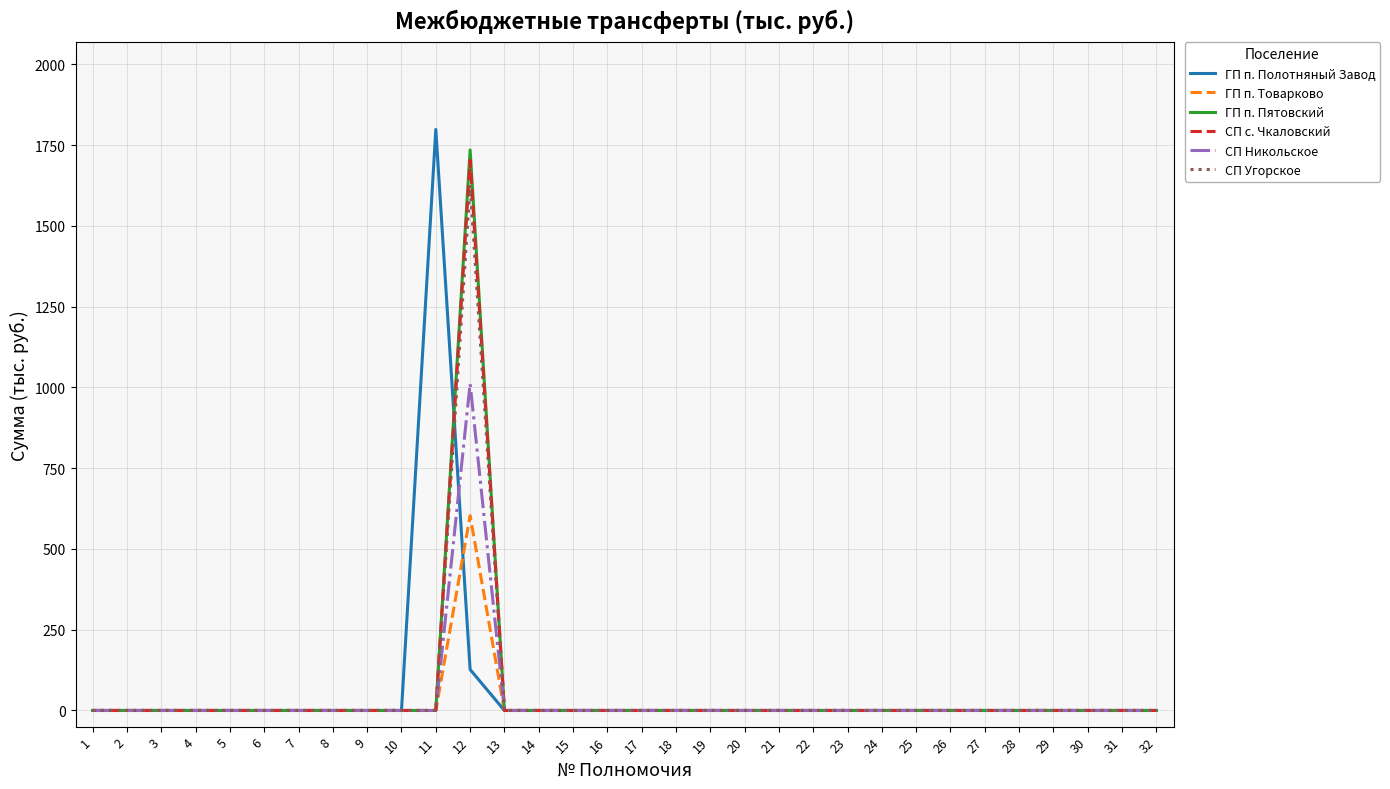

What is the maximum value for ГП п. Пятовский?

1734.8